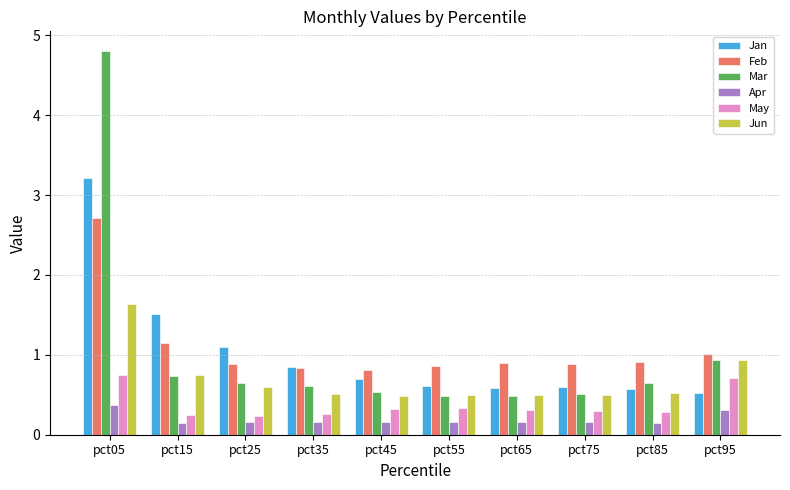

List the series in order of their peak value, lowest first.

Apr, May, Jun, Feb, Jan, Mar